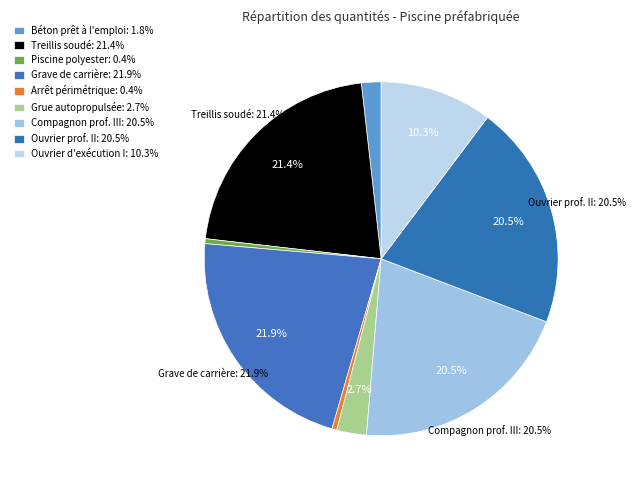

How much of the chart is everything except Treillis soudé?

78.6%